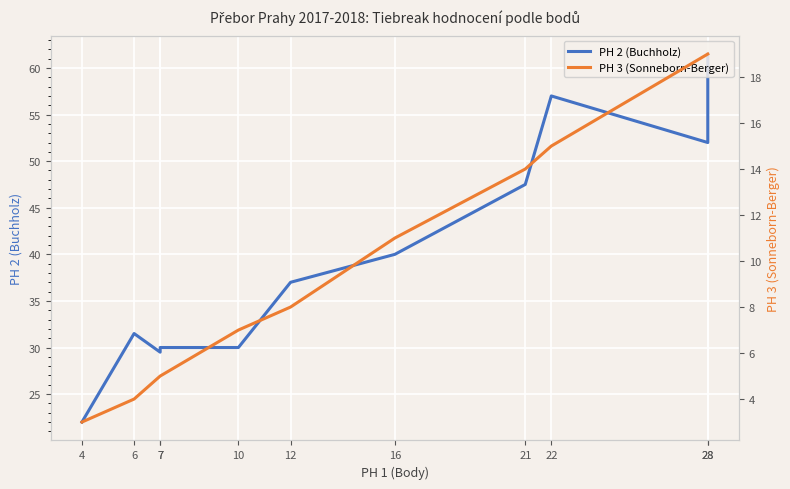

True or false: PH 3 (Sonneborn-Berger) and PH 2 (Buchholz) intersect in this chart.

False